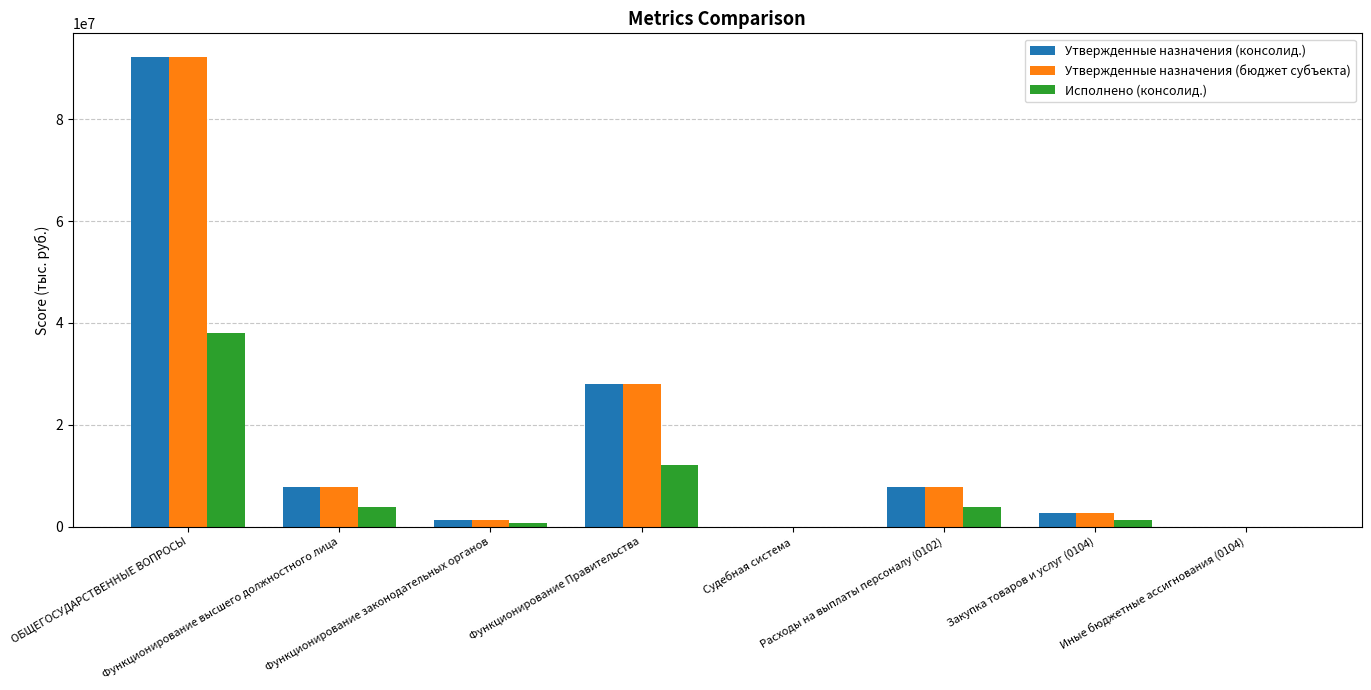

What is the sum of all Исполнено (консолид.) values?

59785540.2